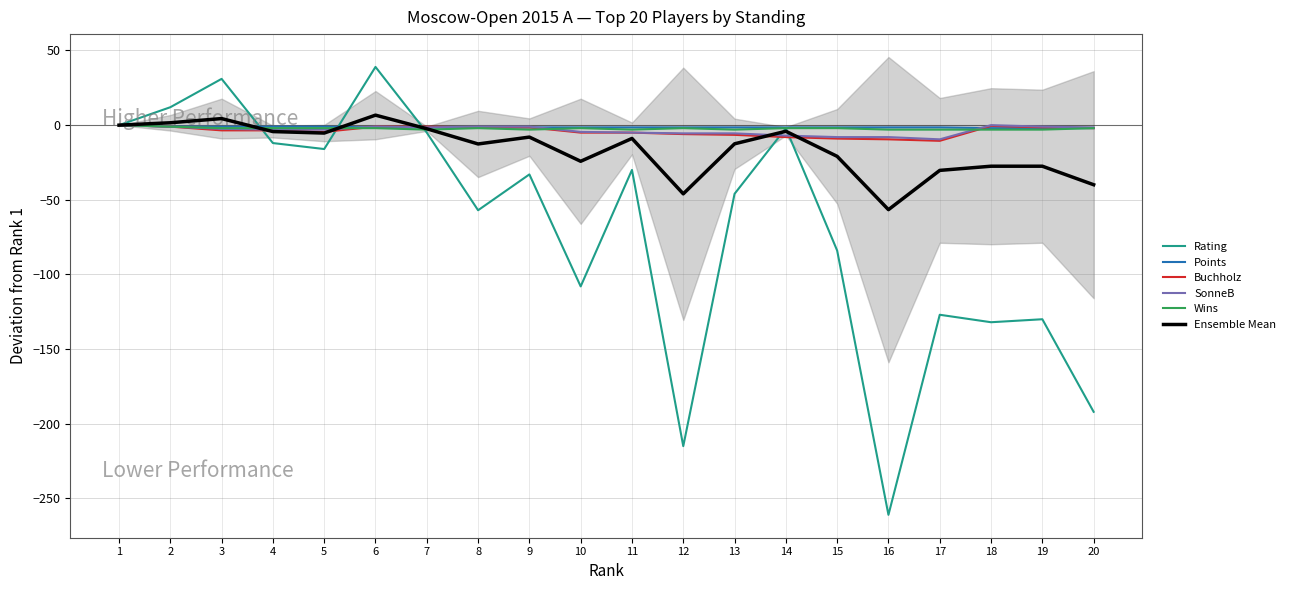

What is the approximate value of Buchholz at 8?

-1.5